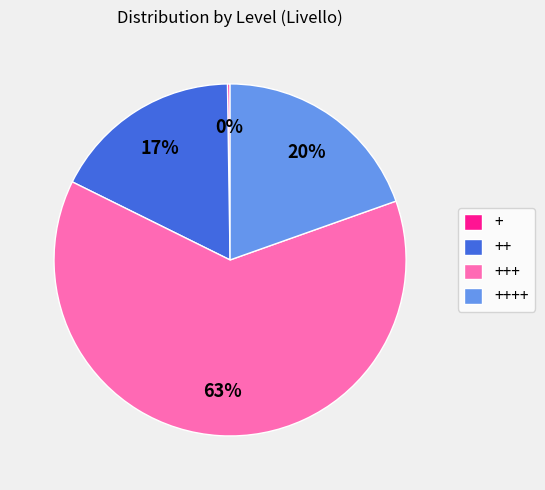

Is there any slice that represents more than half of the pie?

Yes